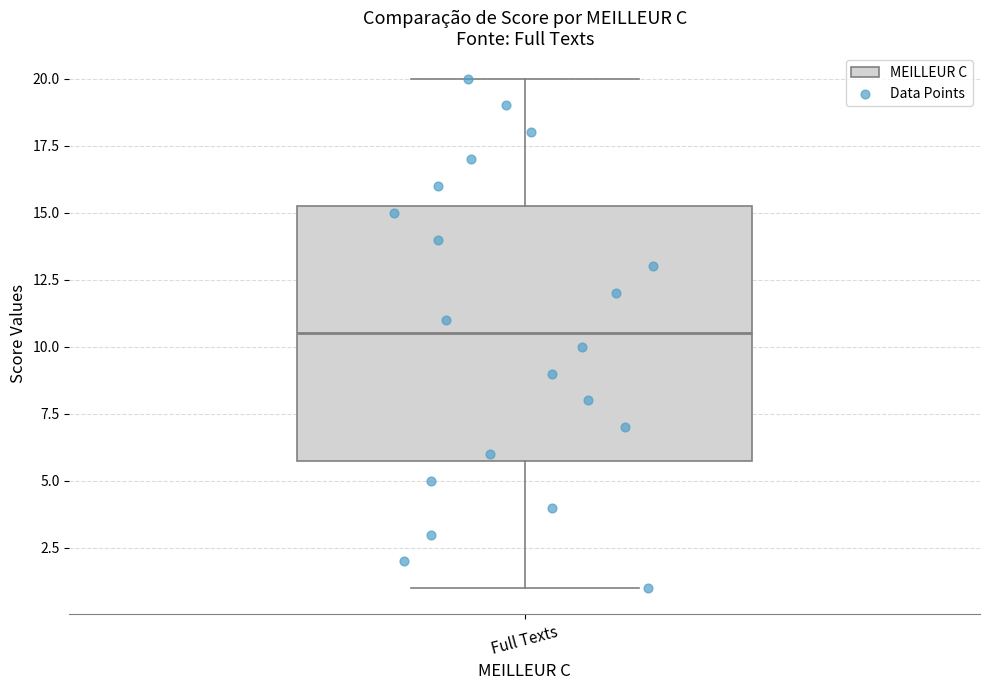

Where does the upper whisker of the box for Full Texts end on the y-axis? The values are not printed on the chart, so give them approximately, as read against the axis.

20.0